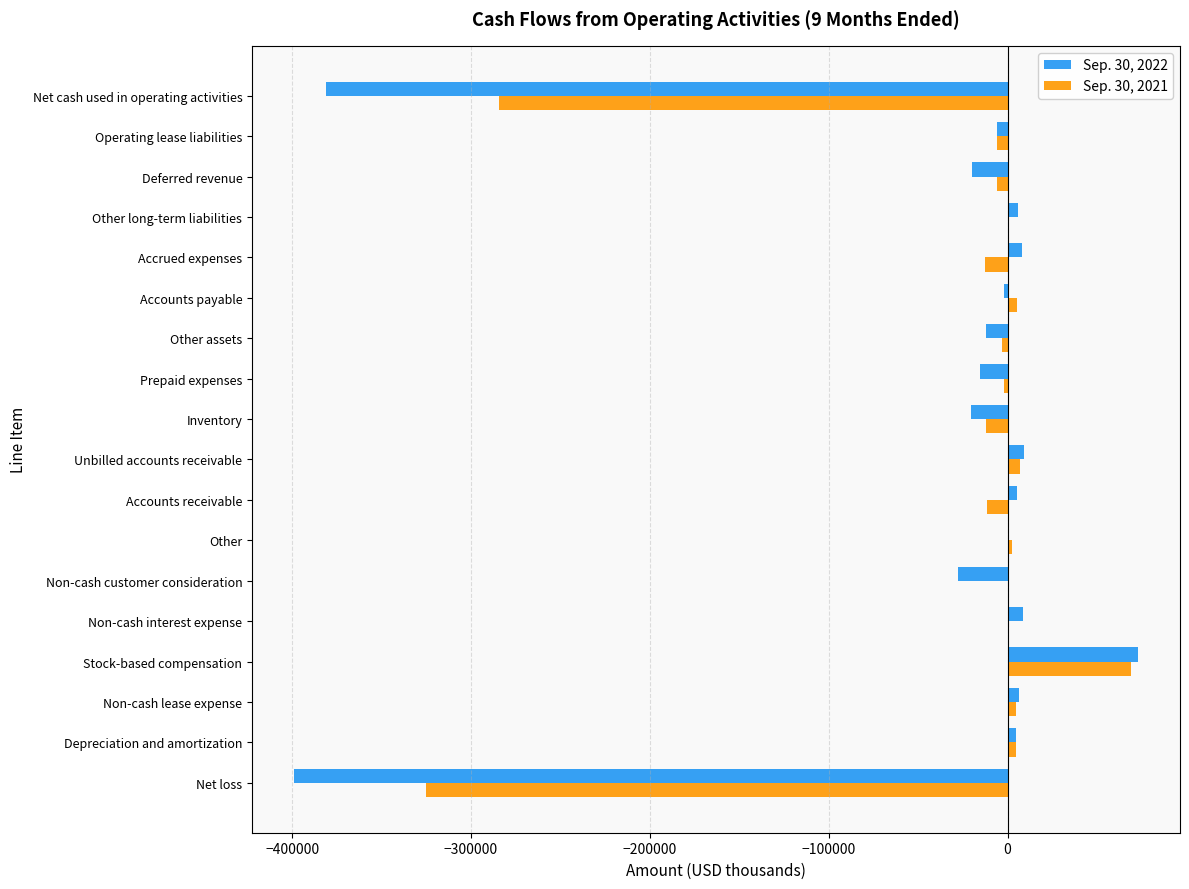

What is the greatest value displayed?

72855